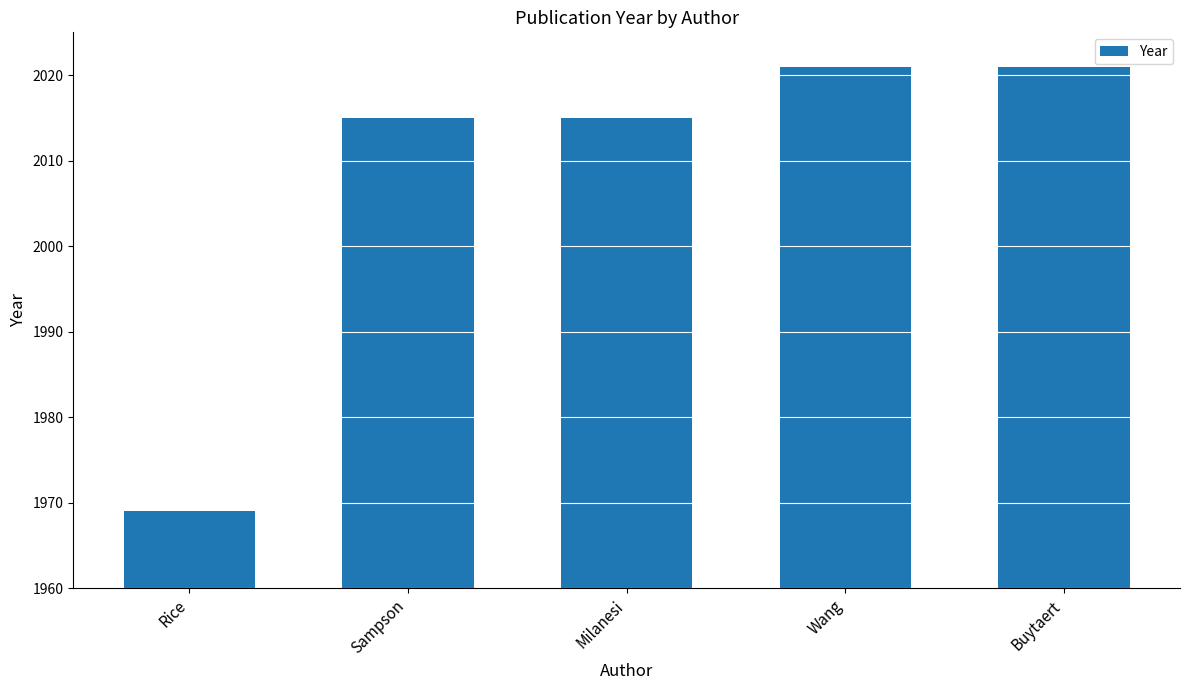

The chart shows a value of 3502 at Sampson. True or false?

False